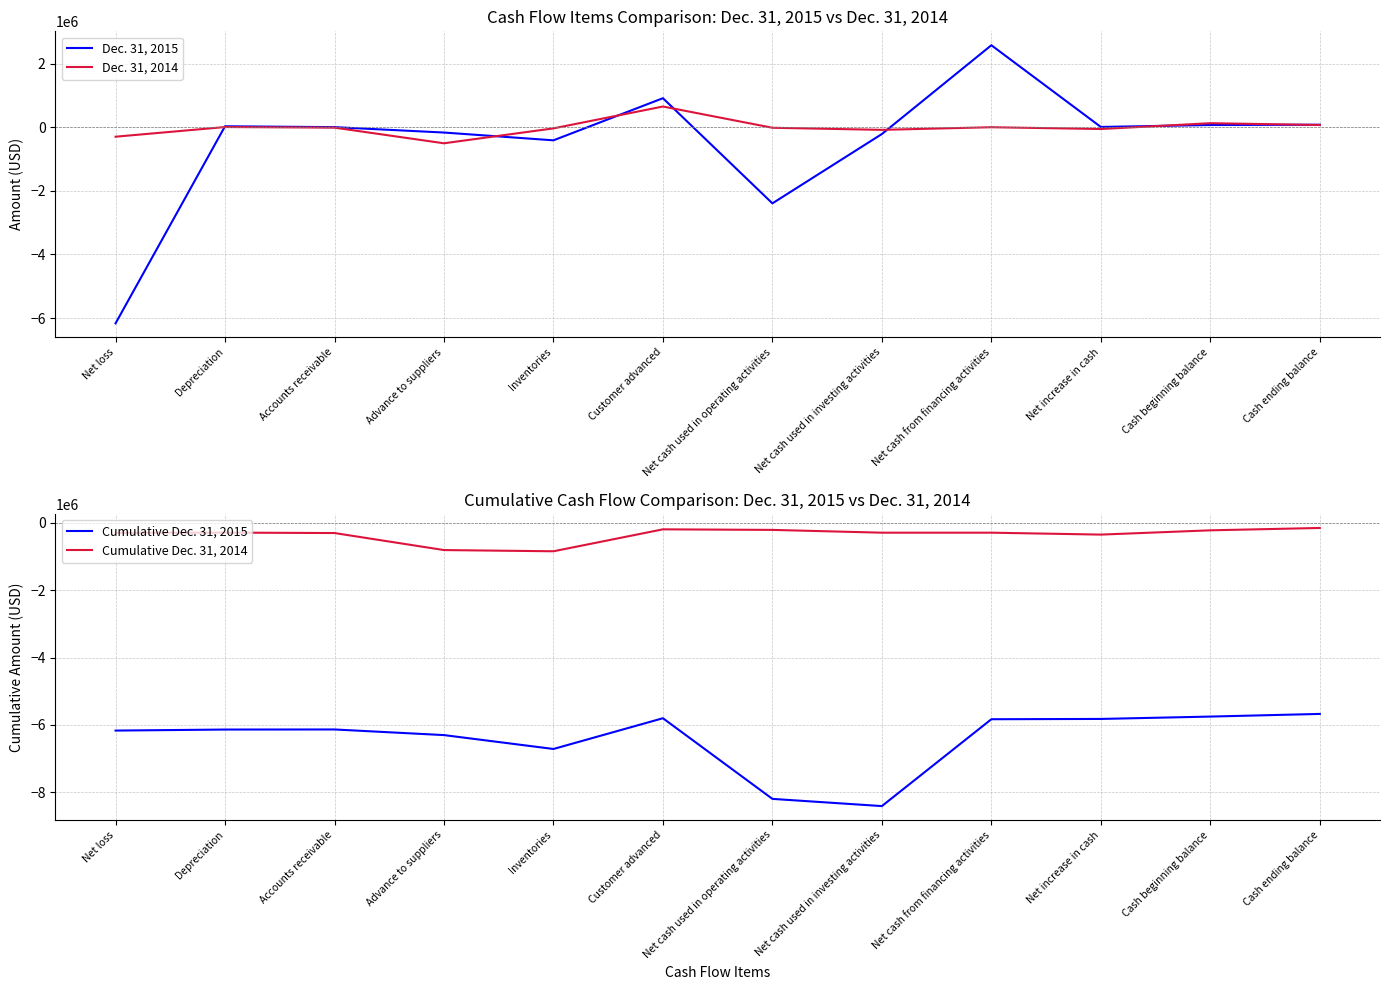

What is the minimum value shown in the chart?

-8408174